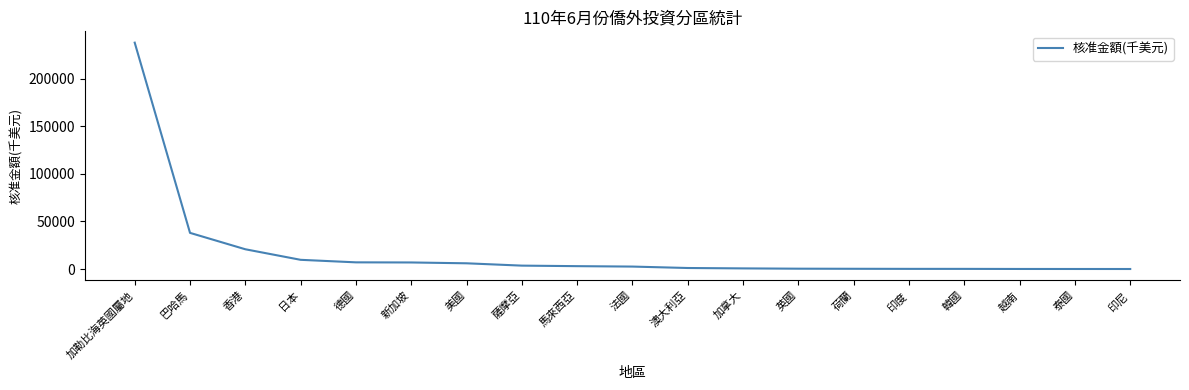

The value at 加拿大 is 647.7. True or false?

True